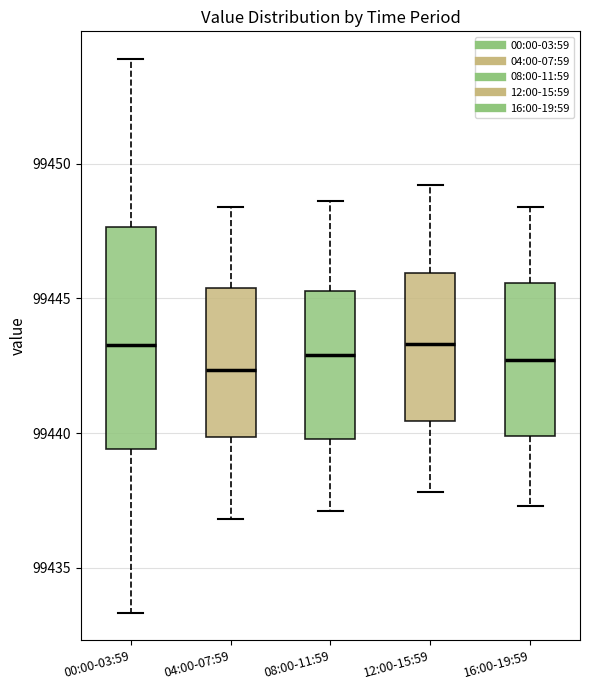

Comparing the boxes themselves (not the whiskers), which one is the tallest?

00:00-03:59